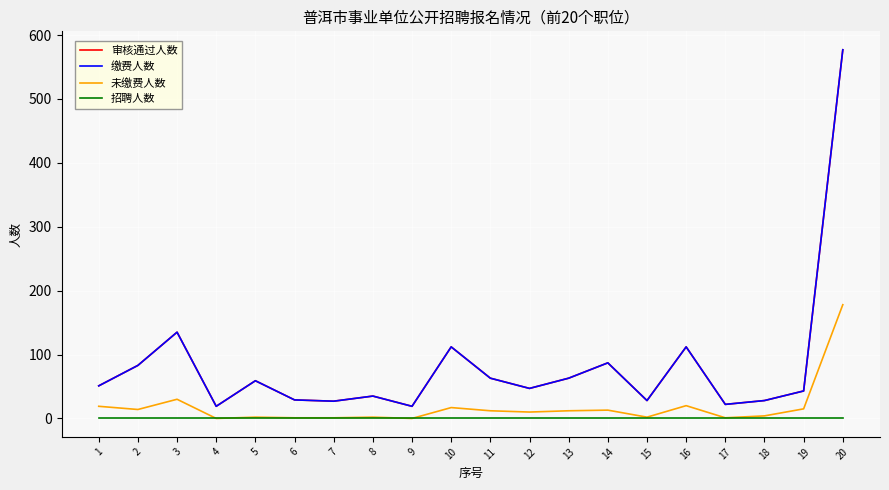

Reading left to right, transcribe all the data shown in this chart.

审核通过人数: 1=51	2=83	3=135	4=19	5=59	6=29	7=27	8=35	9=19	10=112	11=63	12=47	13=63	14=87	15=28	16=112	17=22	18=28	19=43	20=577
缴费人数: 1=51	2=83	3=135	4=19	5=59	6=29	7=27	8=35	9=19	10=112	11=63	12=47	13=63	14=87	15=28	16=112	17=22	18=28	19=43	20=577
未缴费人数: 1=19	2=14	3=30	4=0	5=2	6=1	7=1	8=2	9=0	10=17	11=12	12=10	13=12	14=13	15=2	16=20	17=1	18=4	19=15	20=178
招聘人数: 1=1	2=1	3=1	4=1	5=1	6=1	7=1	8=1	9=1	10=1	11=1	12=1	13=1	14=1	15=1	16=1	17=1	18=1	19=1	20=1